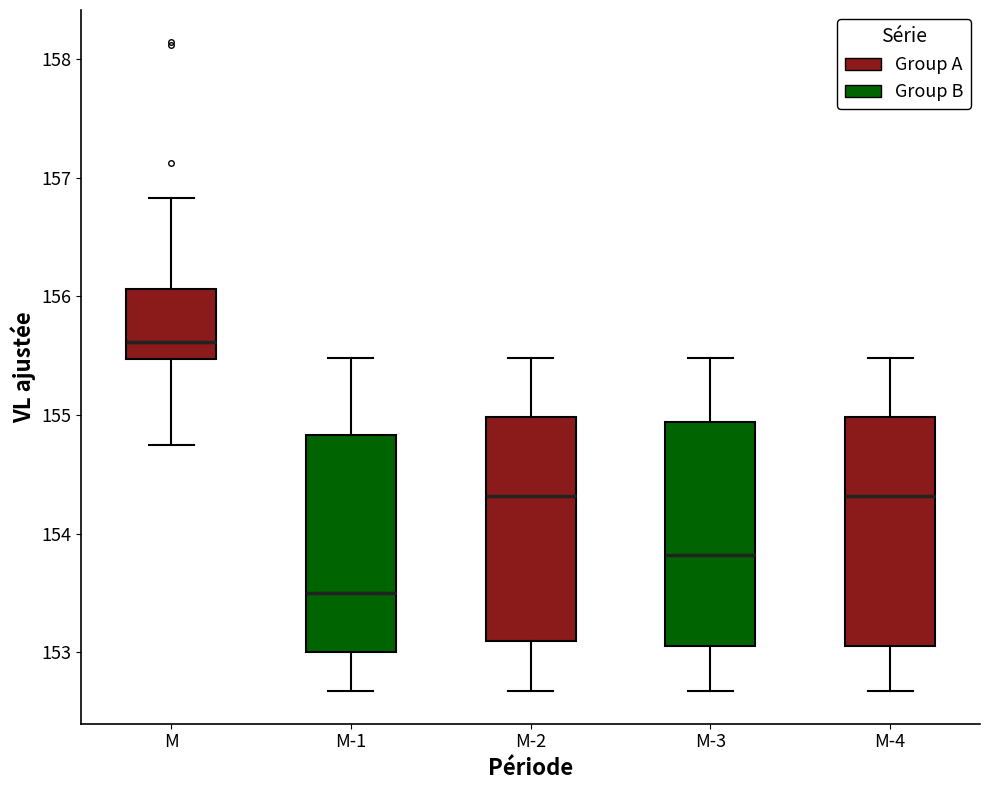

Reading left to right, read every box against the y-axis: the position of its median line, the range the box covers, and the ends of its whiskers. The values are not printed on the chart, so give them approximately, as read against the axis.

M: median 155.6, box 155.5 to 156.1, whiskers 154.8 to 156.8
M-1: median 153.5, box 153.0 to 154.8, whiskers 152.7 to 155.5
M-2: median 154.3, box 153.1 to 155.0, whiskers 152.7 to 155.5
M-3: median 153.8, box 153.1 to 154.9, whiskers 152.7 to 155.5
M-4: median 154.3, box 153.1 to 155.0, whiskers 152.7 to 155.5